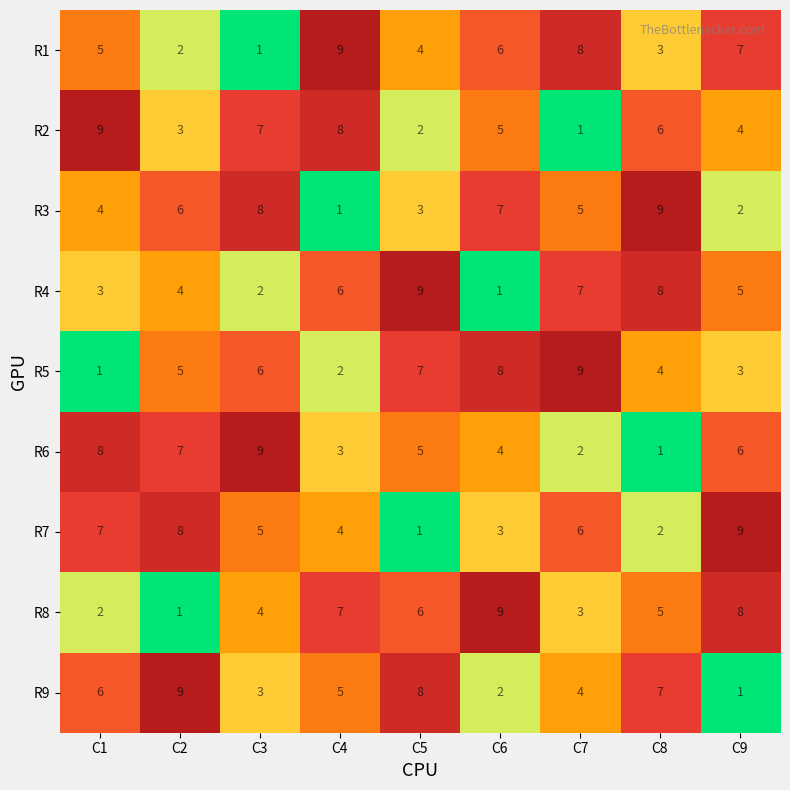

What value does the R3 series have at C5?

3